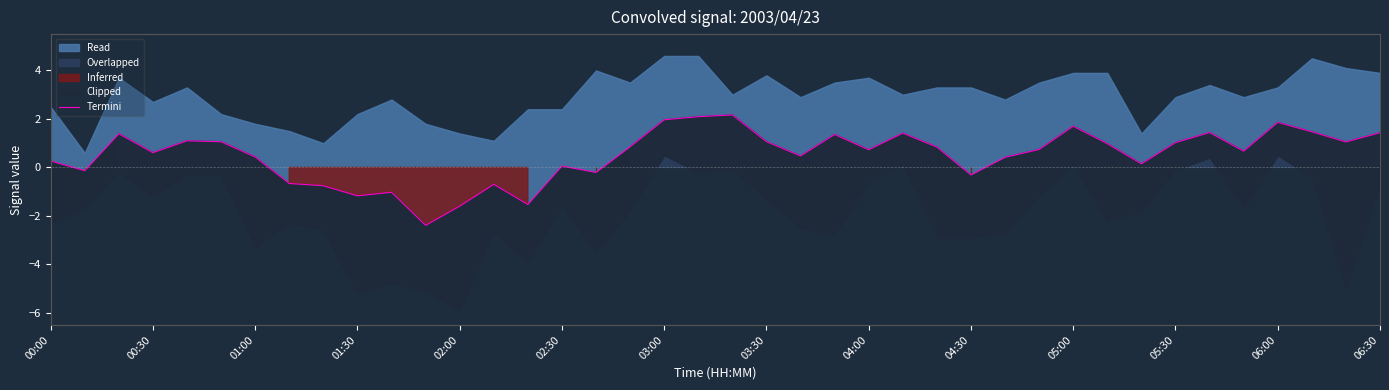

At which label does the data first exceed 0?

00:00